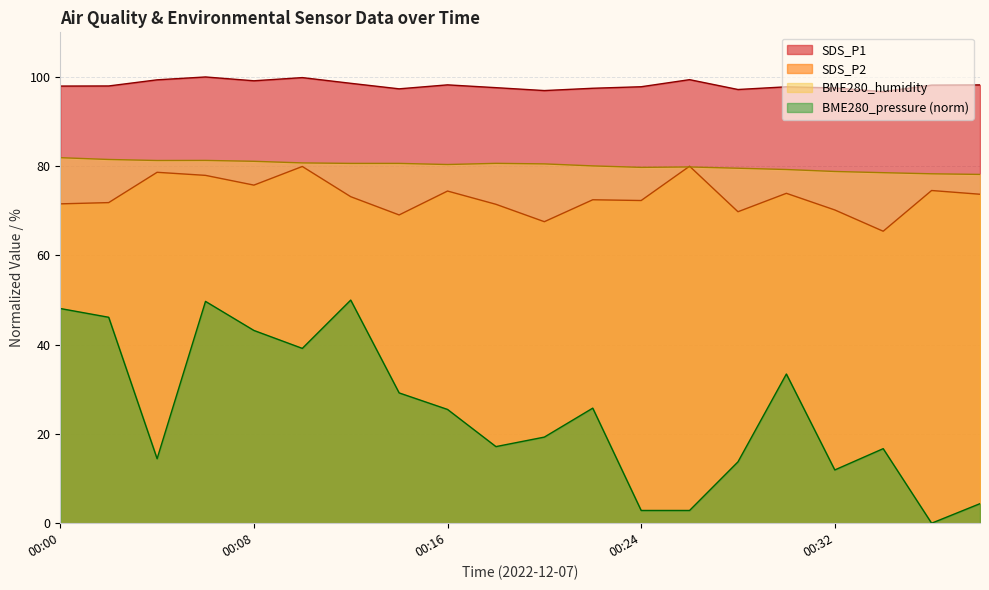

Where is the first local maximum for BME280_pressure?

00:06